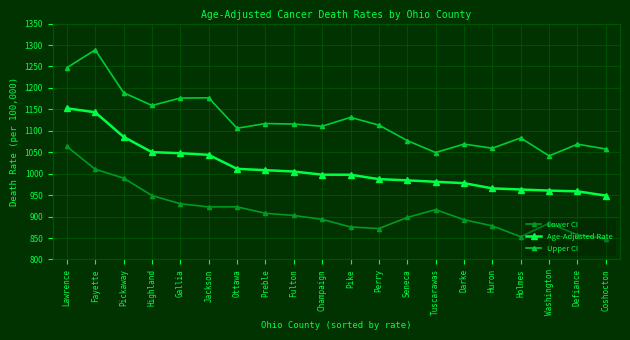

Where is the first local minimum for Upper CI?

Highland